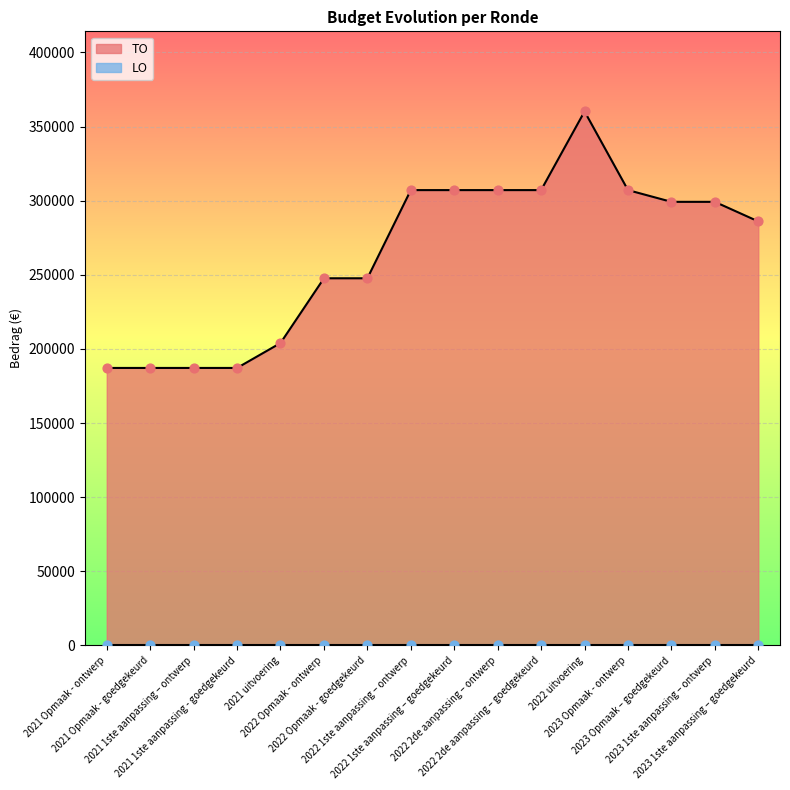

Which has a higher value, 2021 1ste aanpassing - goedgekeurd or 2022 uitvoering?

2022 uitvoering